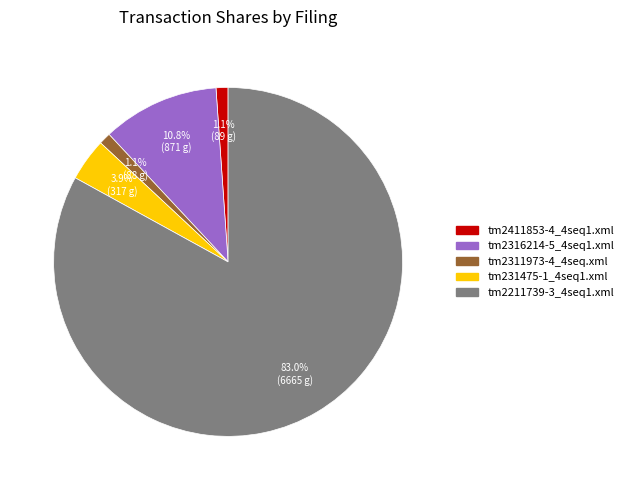

Do tm2411853-4_4seq1.xml and tm2316214-5_4seq1.xml together represent more than half of the pie?

No